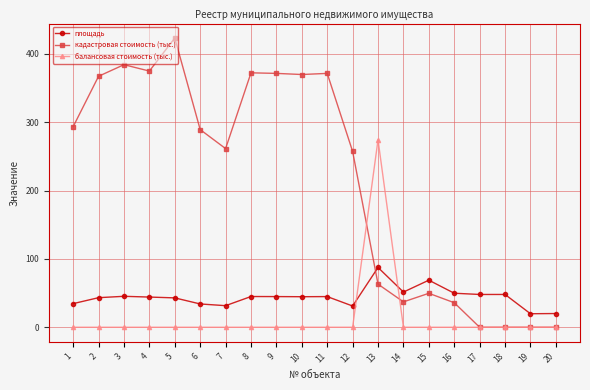

Which category has the highest value in the кадастровая стоимость (тыс.) series?

5